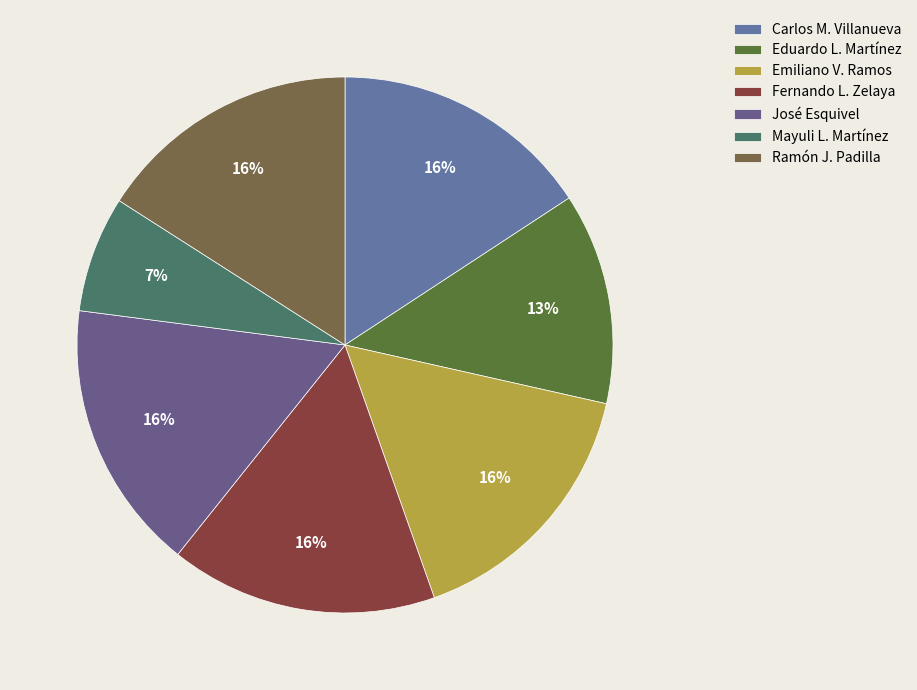

Count the number of slices in the pie.

7